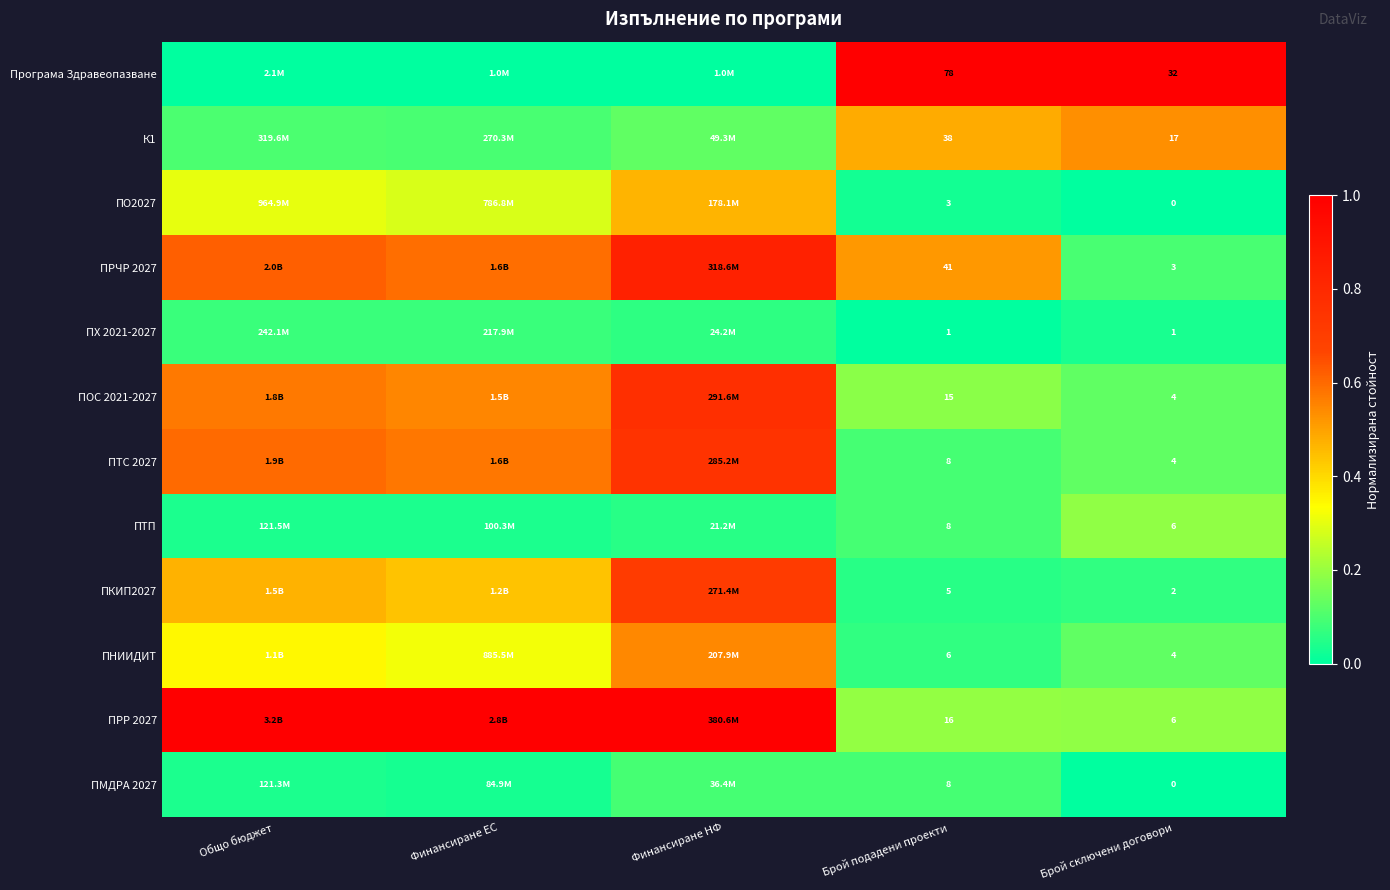

At which label does ПРЧР 2027 reach its minimum?

Брой сключени договори